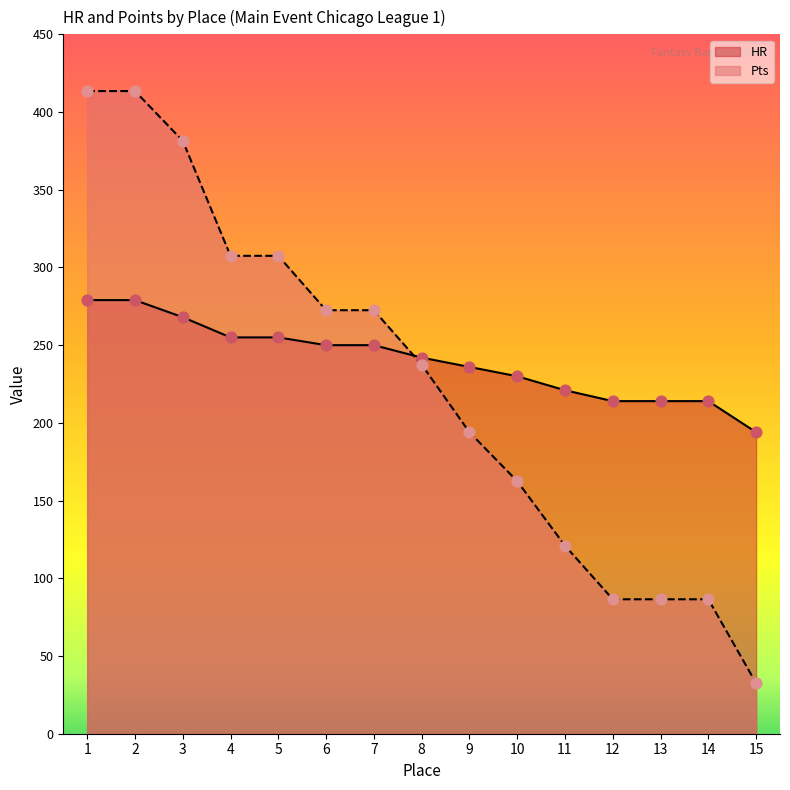

What is the total value across all series at 14?

300.5